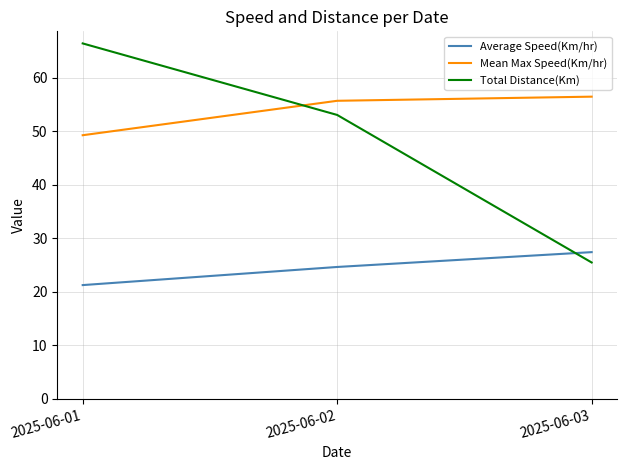

List the series in order of their peak value, lowest first.

Average Speed(Km/hr), Mean Max Speed(Km/hr), Total Distance(Km)